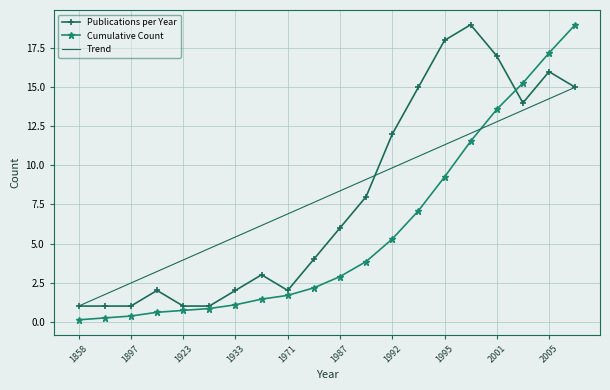

How many series are shown in this chart?

3